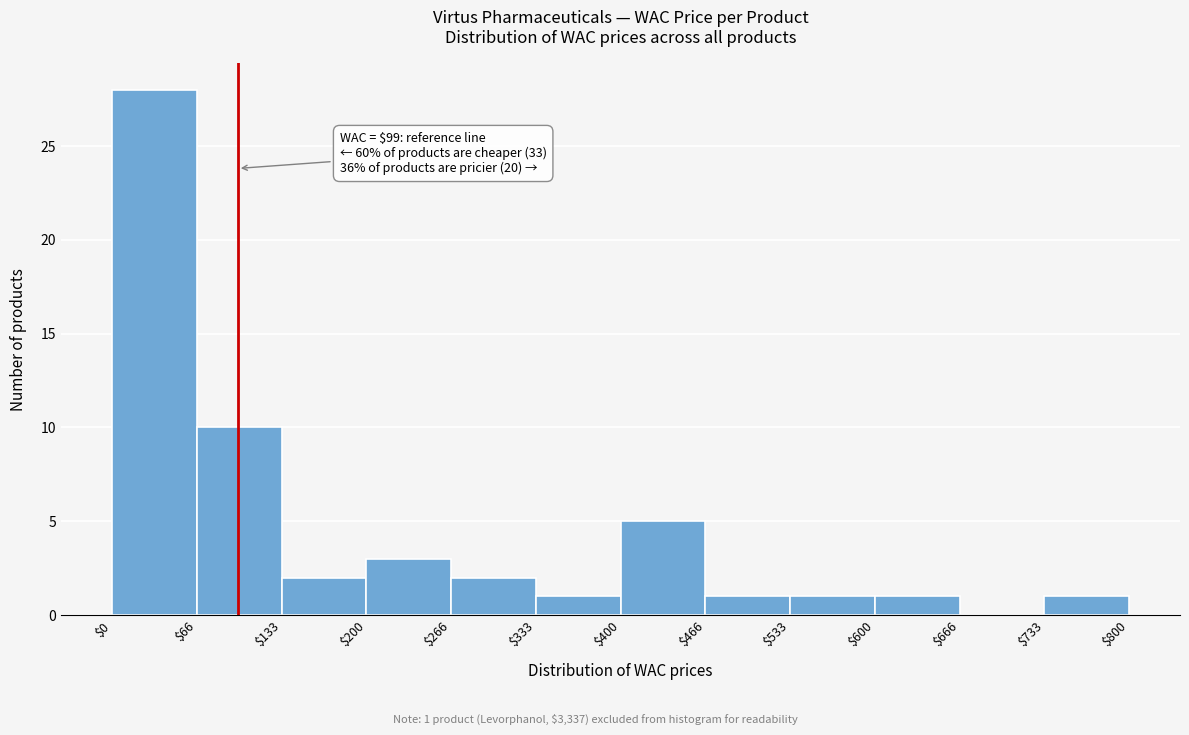

Over which range of the x-axis is the bar tallest?

$0 to $66